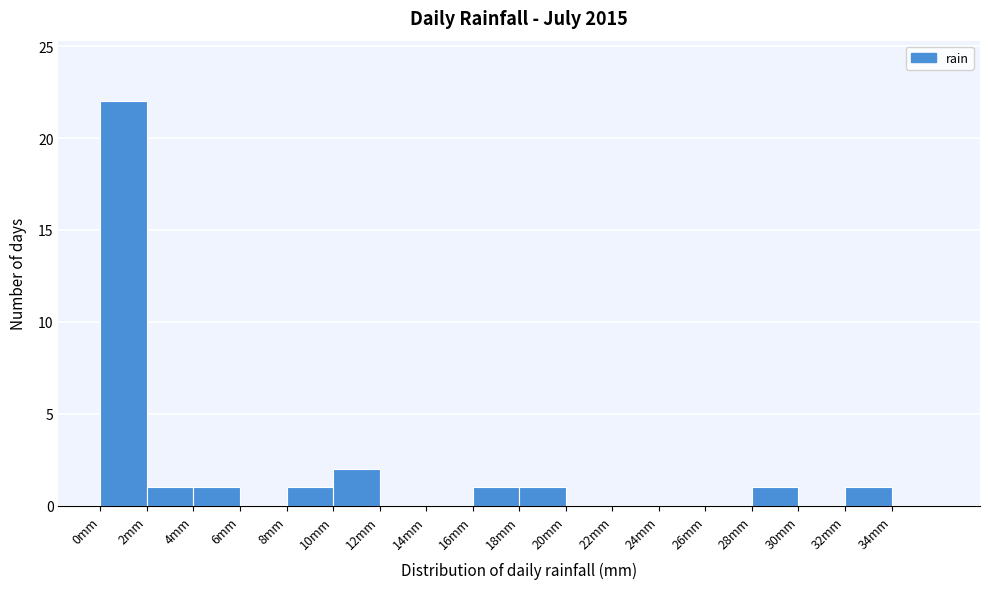

What is the height of the bar covering 0 to 2 on the x-axis? The values are not printed on the chart, so give them approximately, as read against the axis.

22